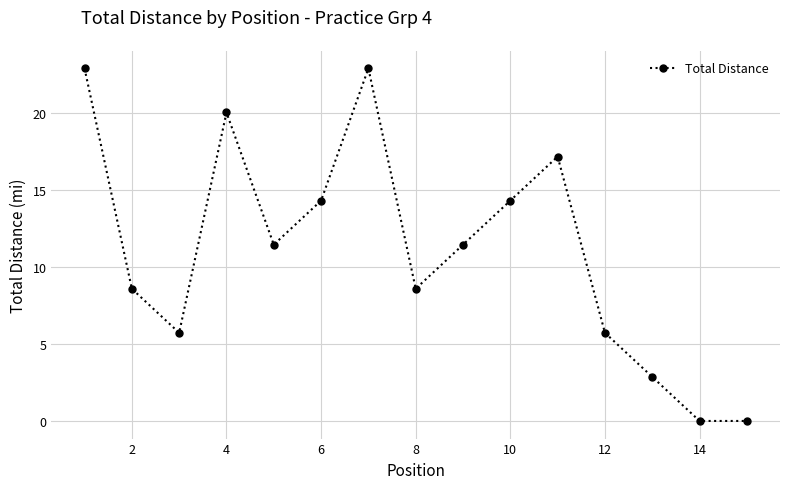

What is the average value?

11.1